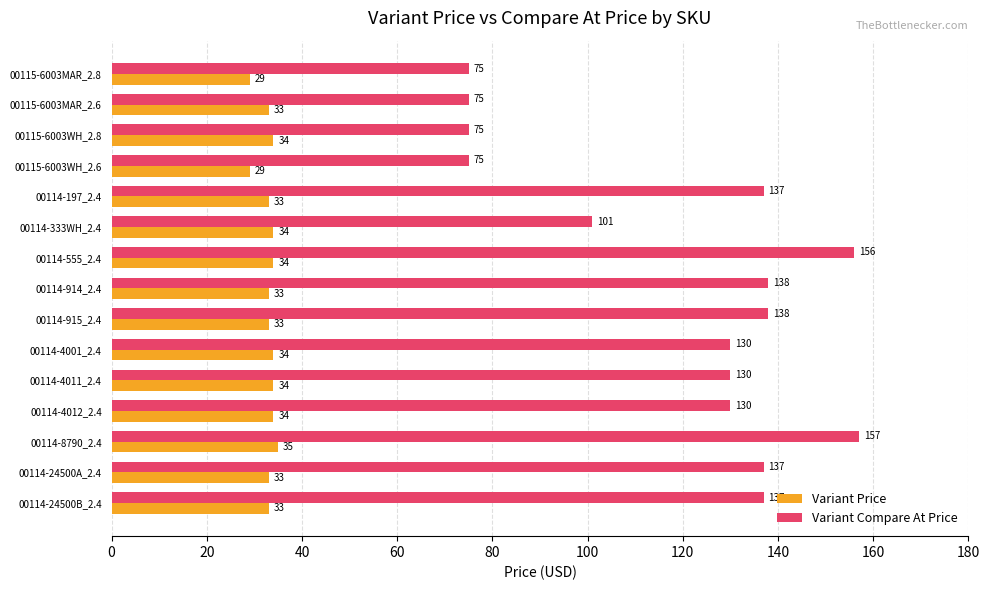

The value of Variant Compare At Price at 00114-333WH_2.4 is 49. True or false?

False